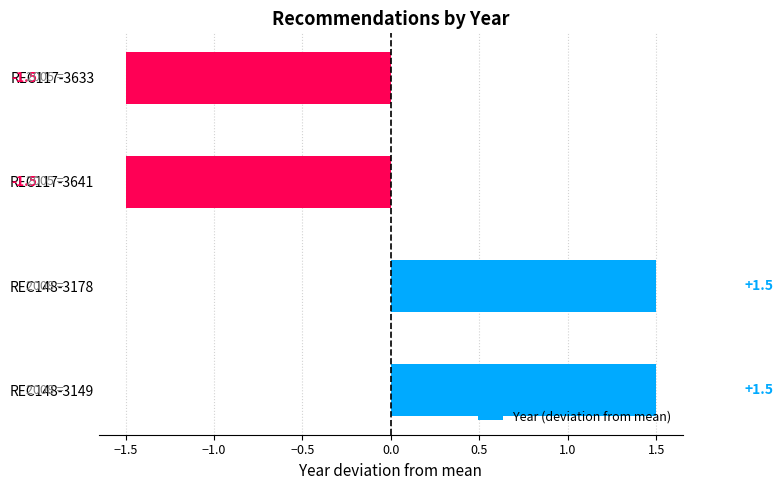

Count the number of categories in the chart.

4